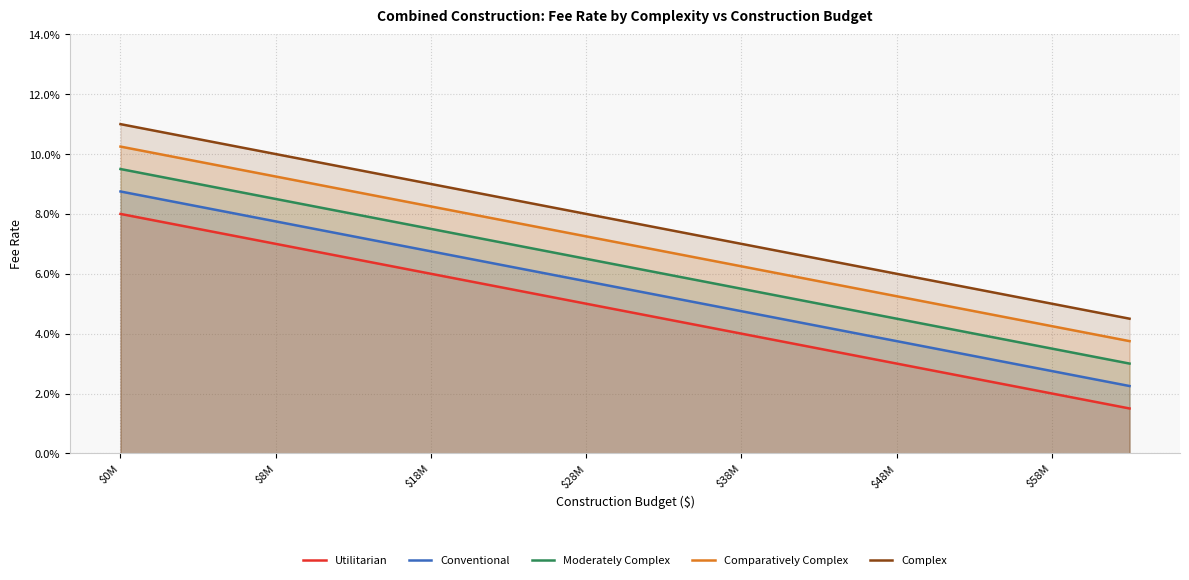

The value of Moderately Complex at 17 is 0.1. True or false?

True